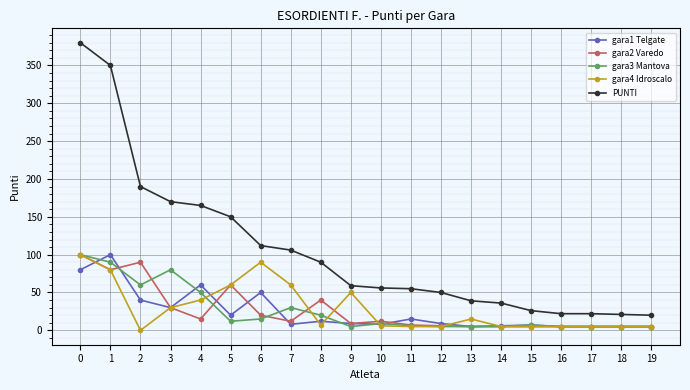

What is the value of the gara4 Idroscalo point at the 8th from the left?

60